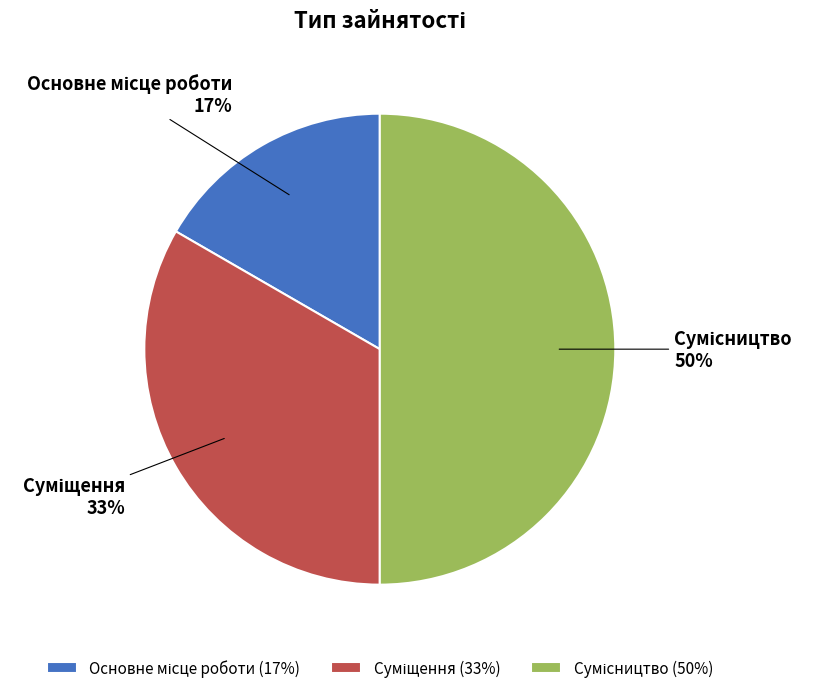

To the nearest percent, what is the difference between the largest and smallest slice percentages?

33%